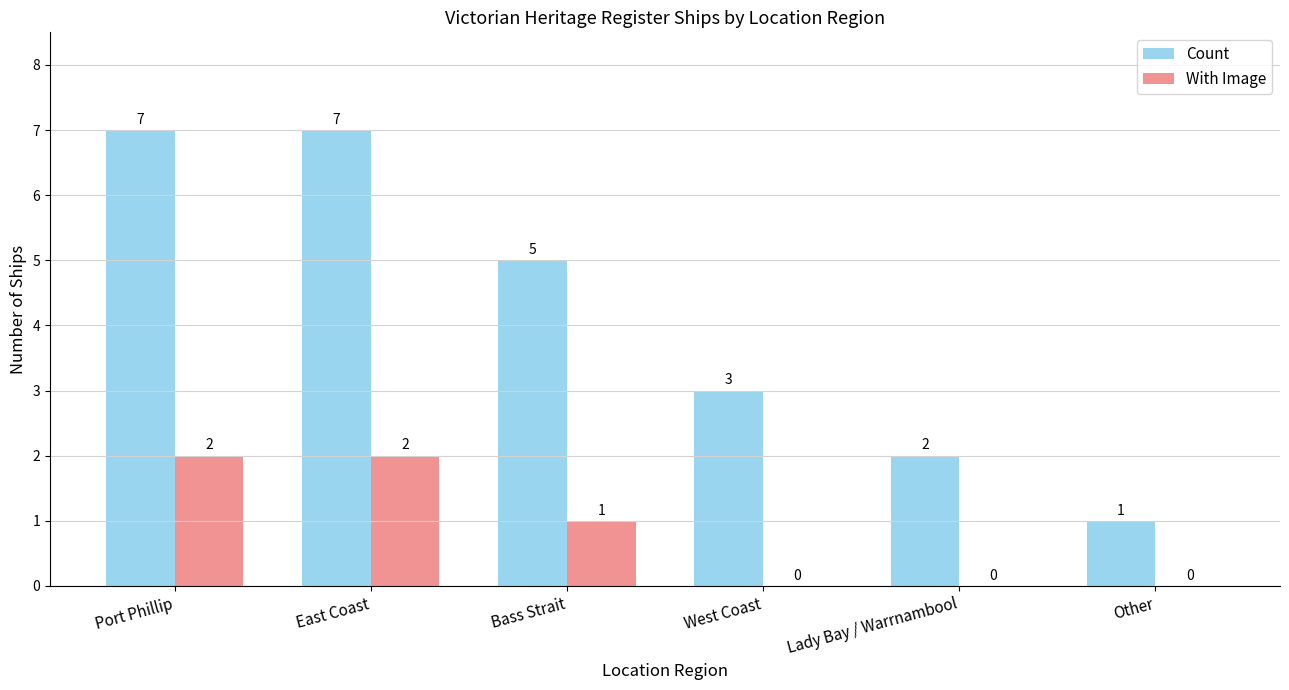

True or false: Count has a value of 7 at Port Phillip.

True